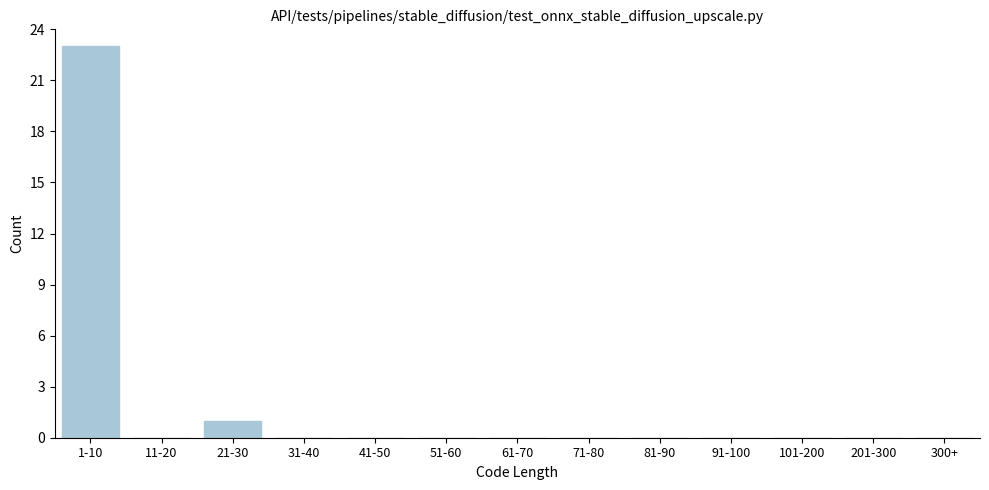

Reading left to right, transcribe all the data shown in this chart.

1-10=23	11-20=0	21-30=1	31-40=0	41-50=0	51-60=0	61-70=0	71-80=0	81-90=0	91-100=0	101-200=0	201-300=0	300+=0